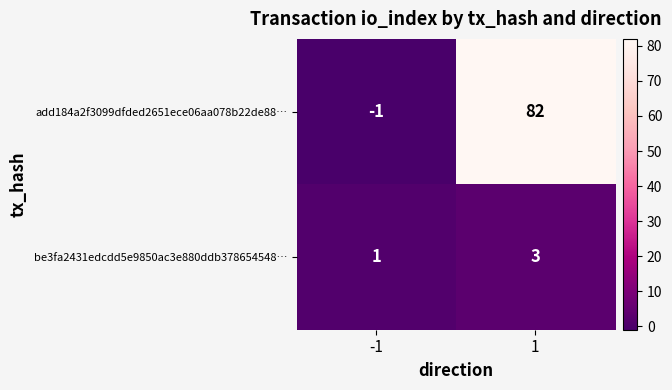

Which series has the widest spread of values?

add184a2f3099dfded2651ece06aa078b22de88…